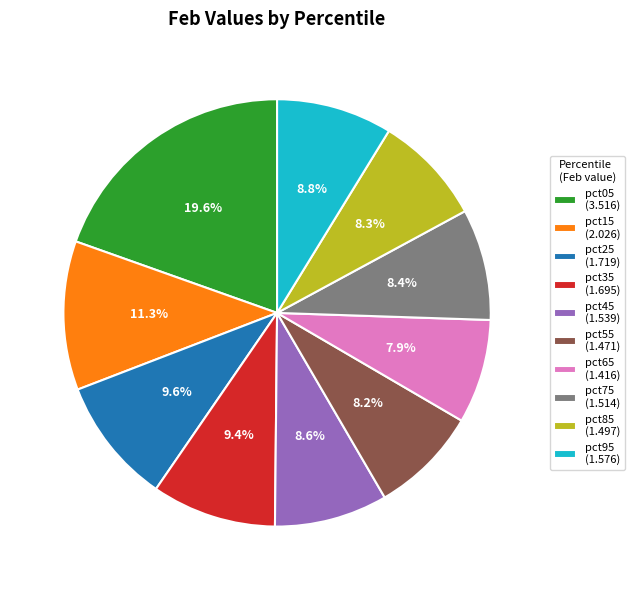

Between pct35 and pct95, which is larger?

pct35